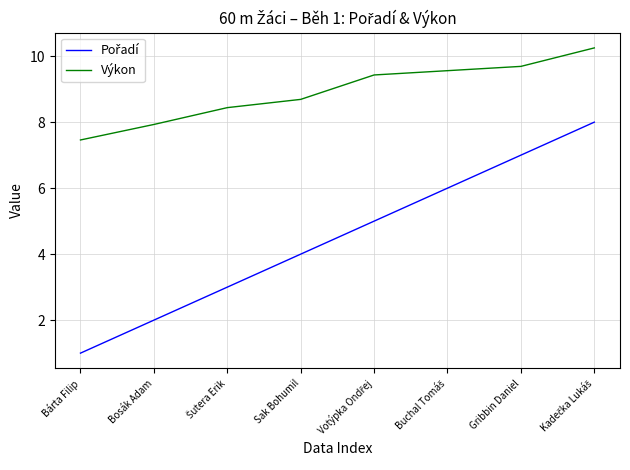

How many lines are shown in the chart?

2